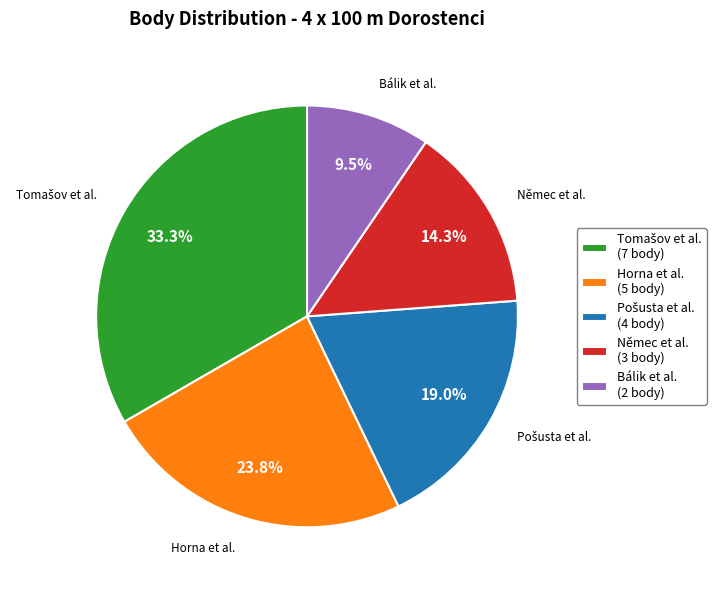

To the nearest percent, what is the average slice percentage?

20%